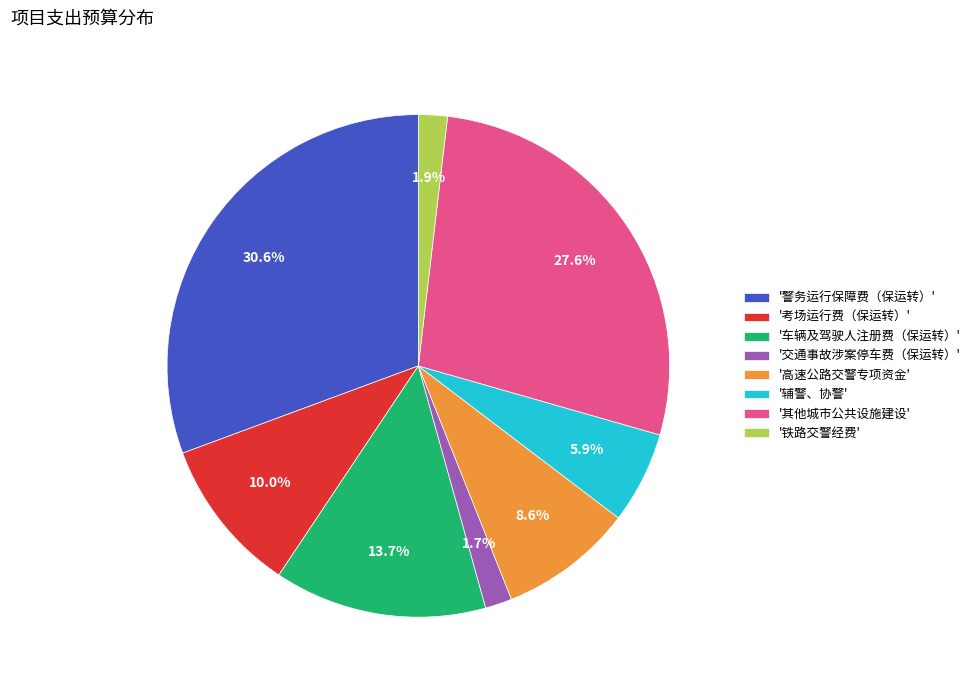

What is the largest slice in the pie chart?

'警务运行保障费（保运转）'